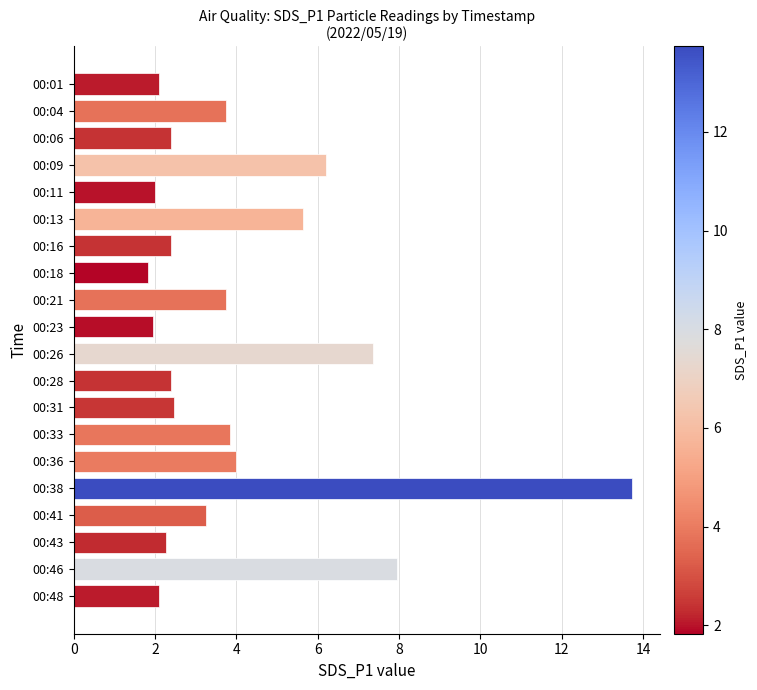

Where is the data nearest to the value 7?

00:26